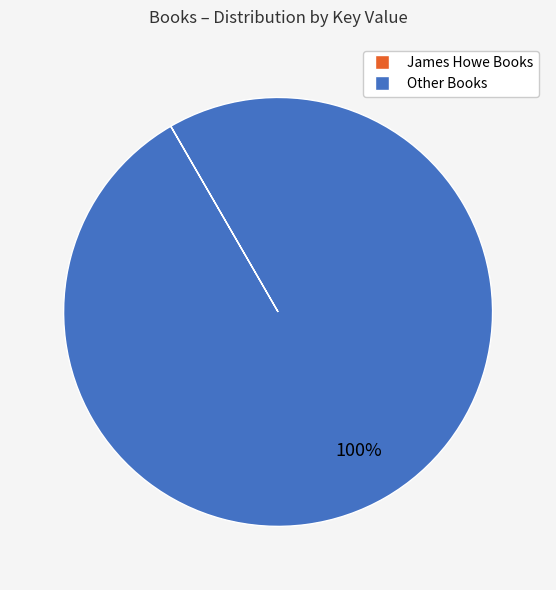

Is there a majority slice in this chart?

Yes